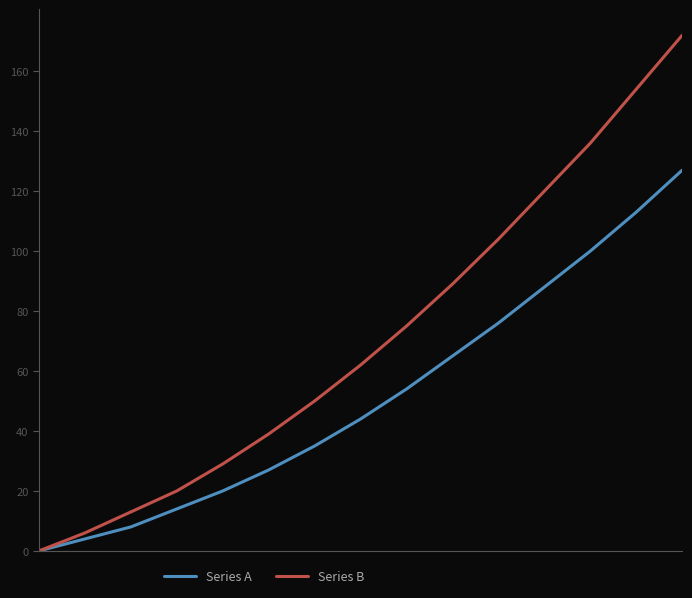

What is the maximum value for Series A?

127